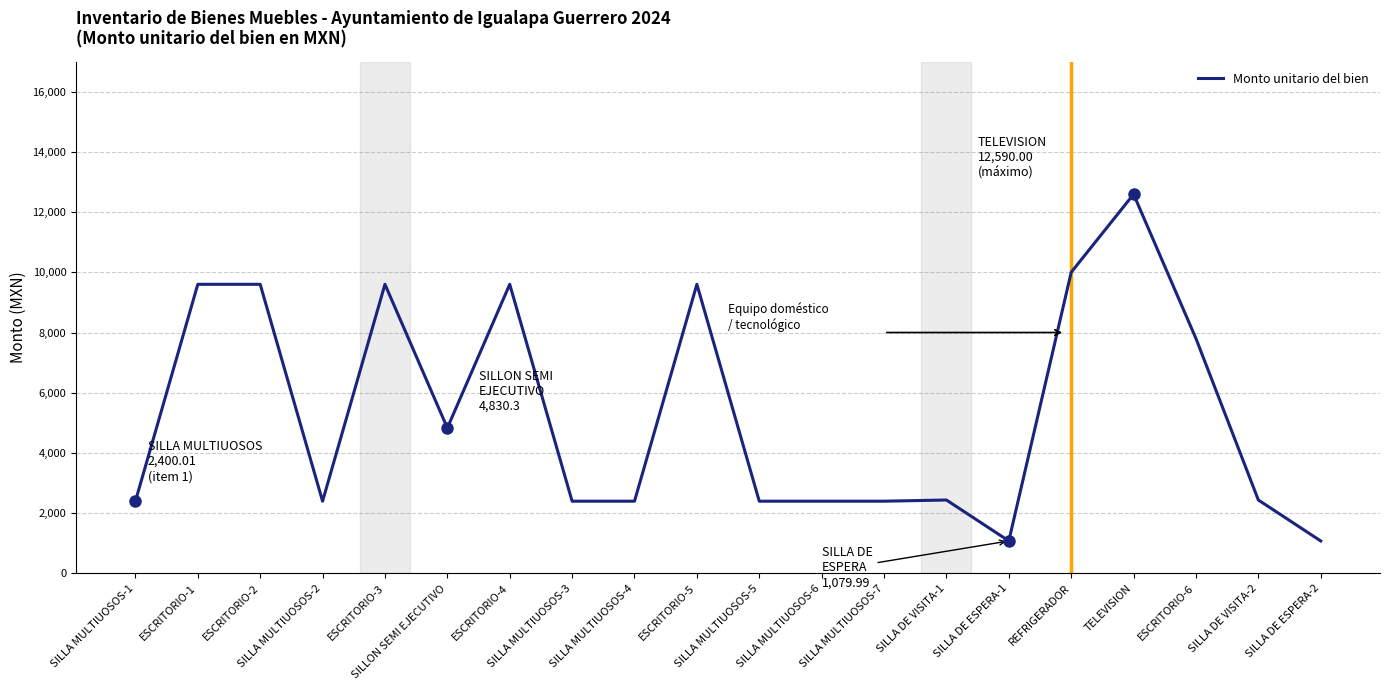

What is the maximum value shown in the chart?

12590.0